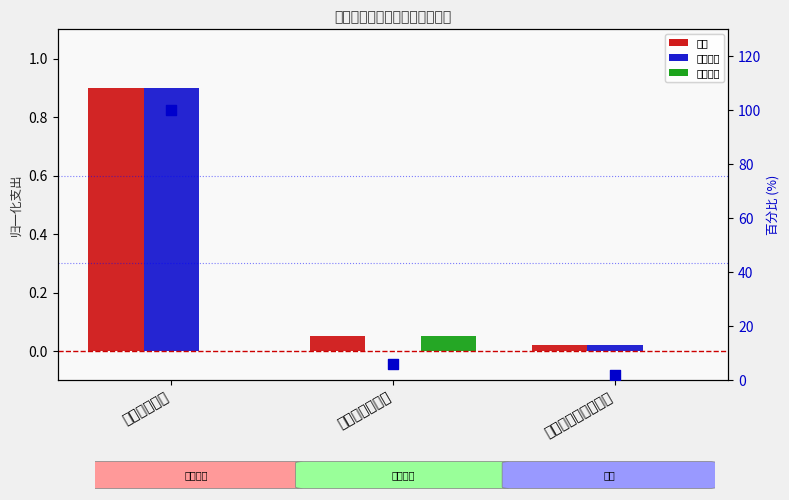

Which series has the largest total across all categories?

百分比（合计）